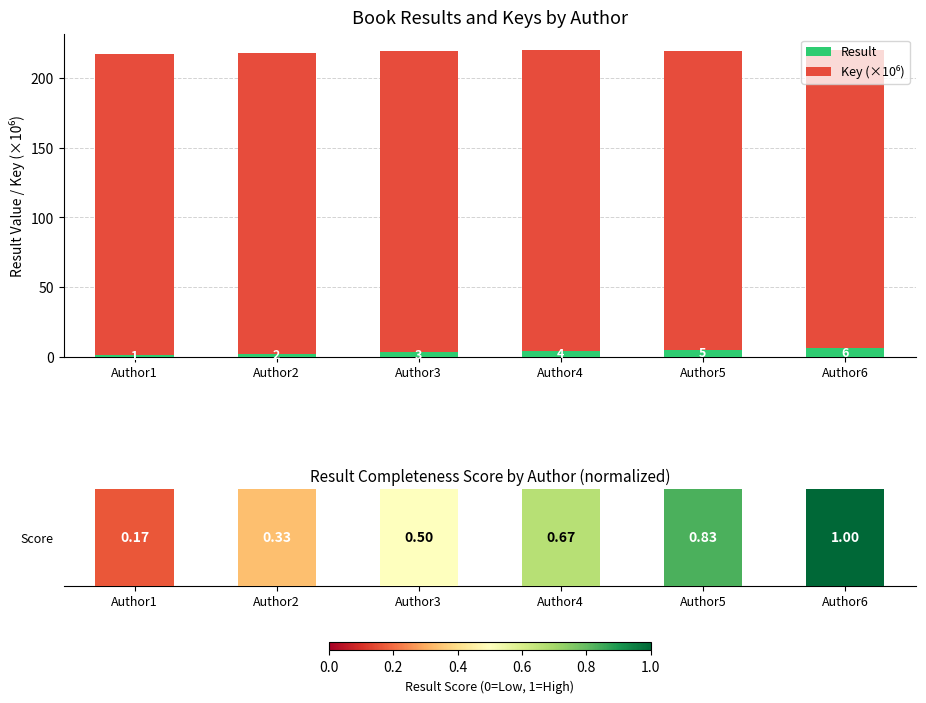

Count the Key (×10⁶) values in the range 214 to 216.

2